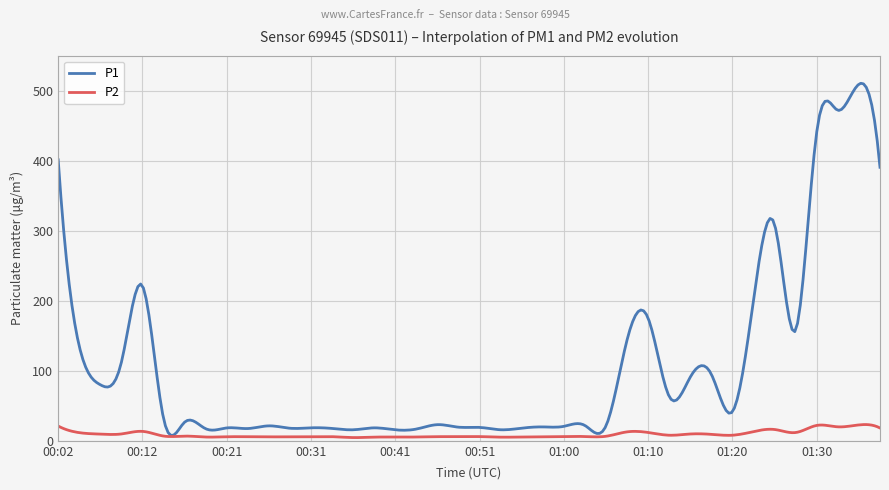

Which series has the largest total across all categories?

P1